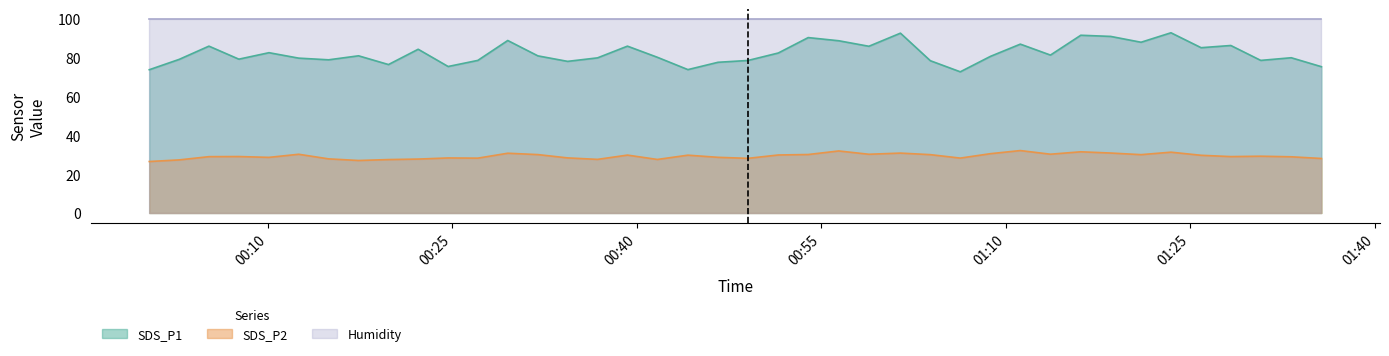

At which category is the sum across all series the highest?

2022/12/19 01:23:26